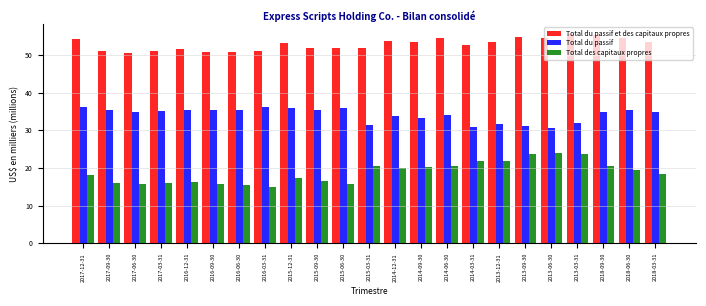

What is the minimum value for Total du passif et des capitaux propres?

50.5